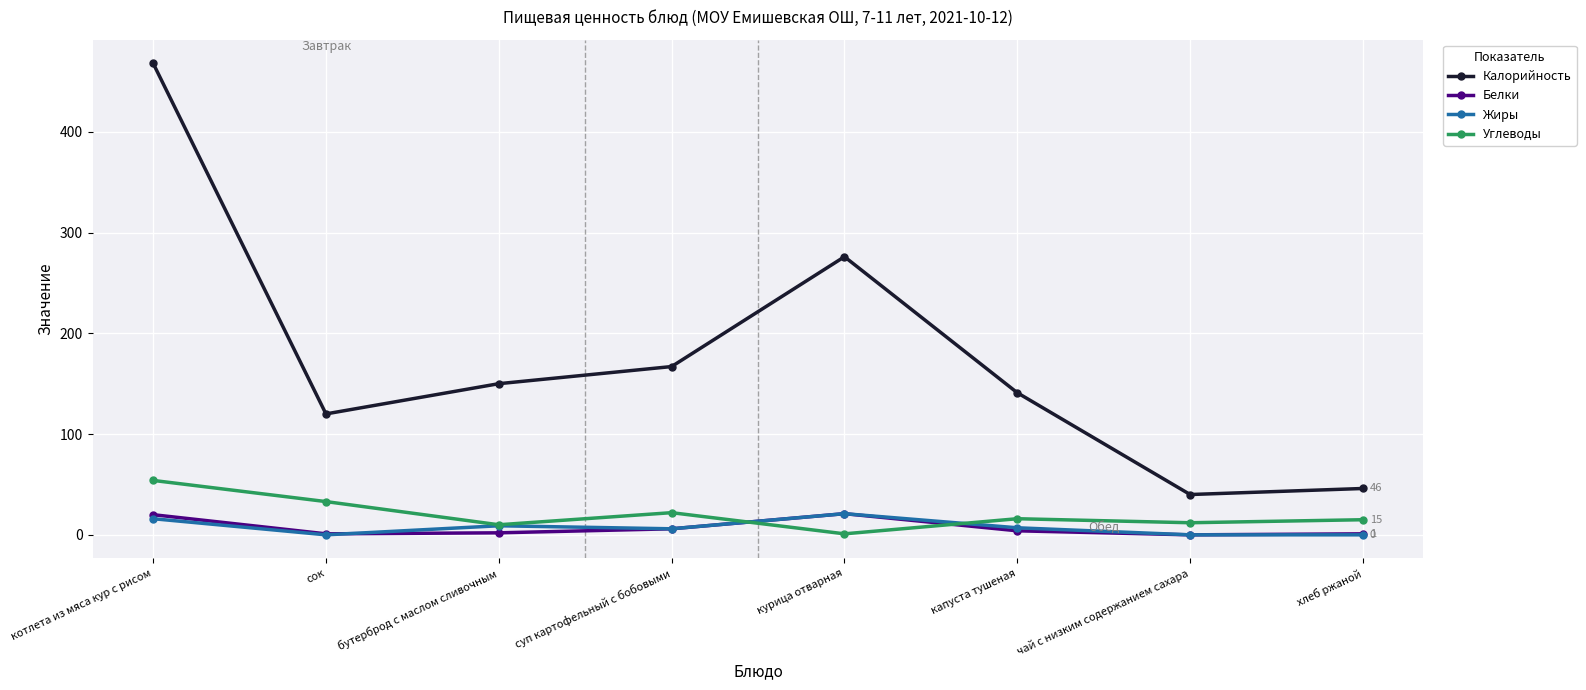

What is the approximate value of Белки at капуста тушеная?

4